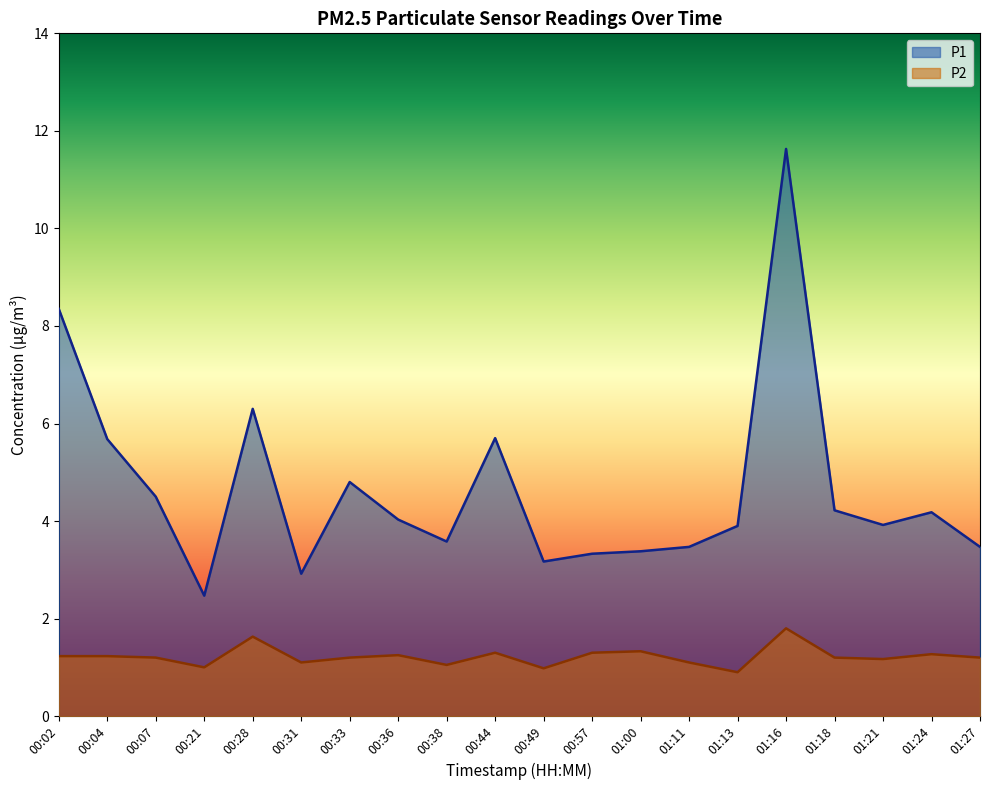

Between 00:33 and 00:44, which series saw the biggest shift?

P1